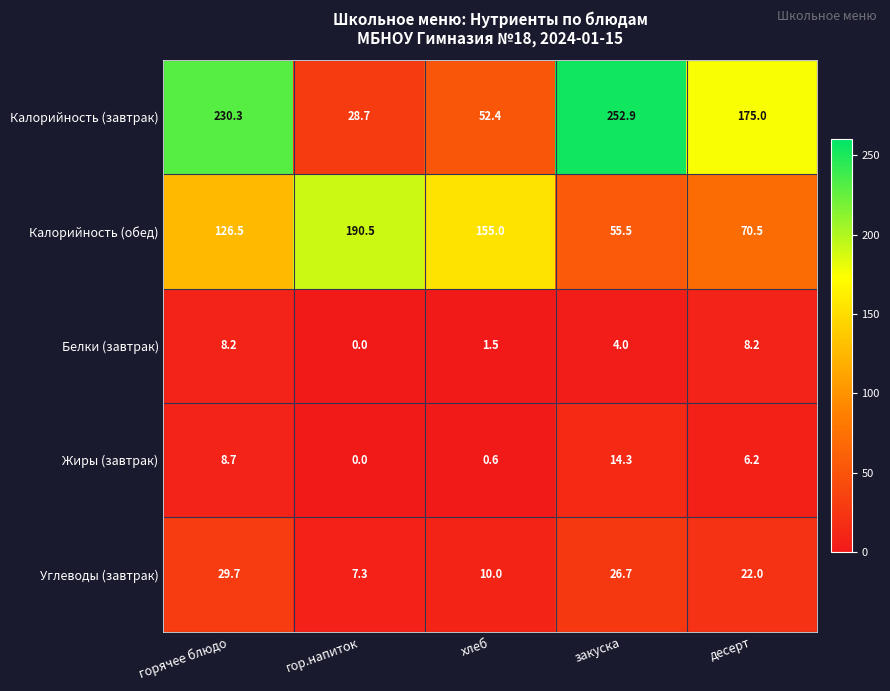

List the series in order of their peak value, highest first.

Калорийность (завтрак), Калорийность (обед), Углеводы (завтрак), Жиры (завтрак), Белки (завтрак)